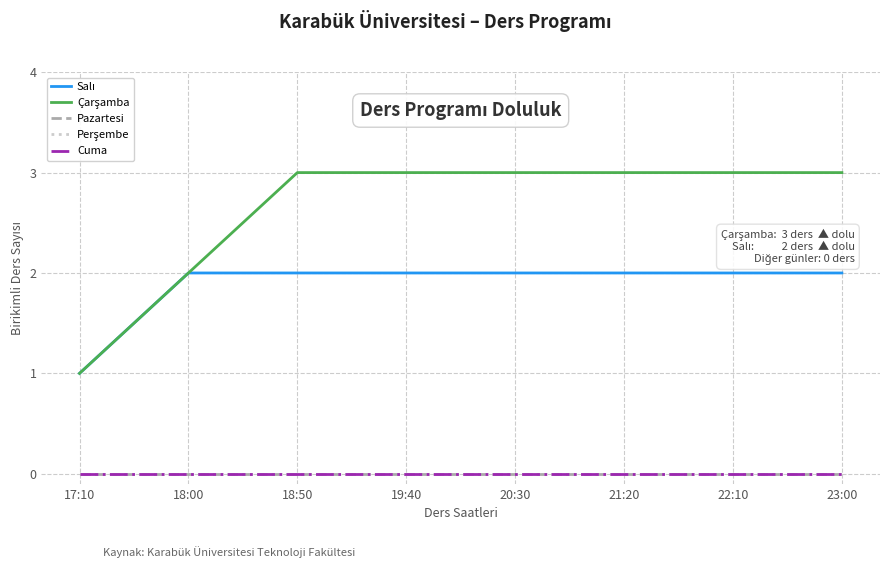

What is the greatest value displayed?

3